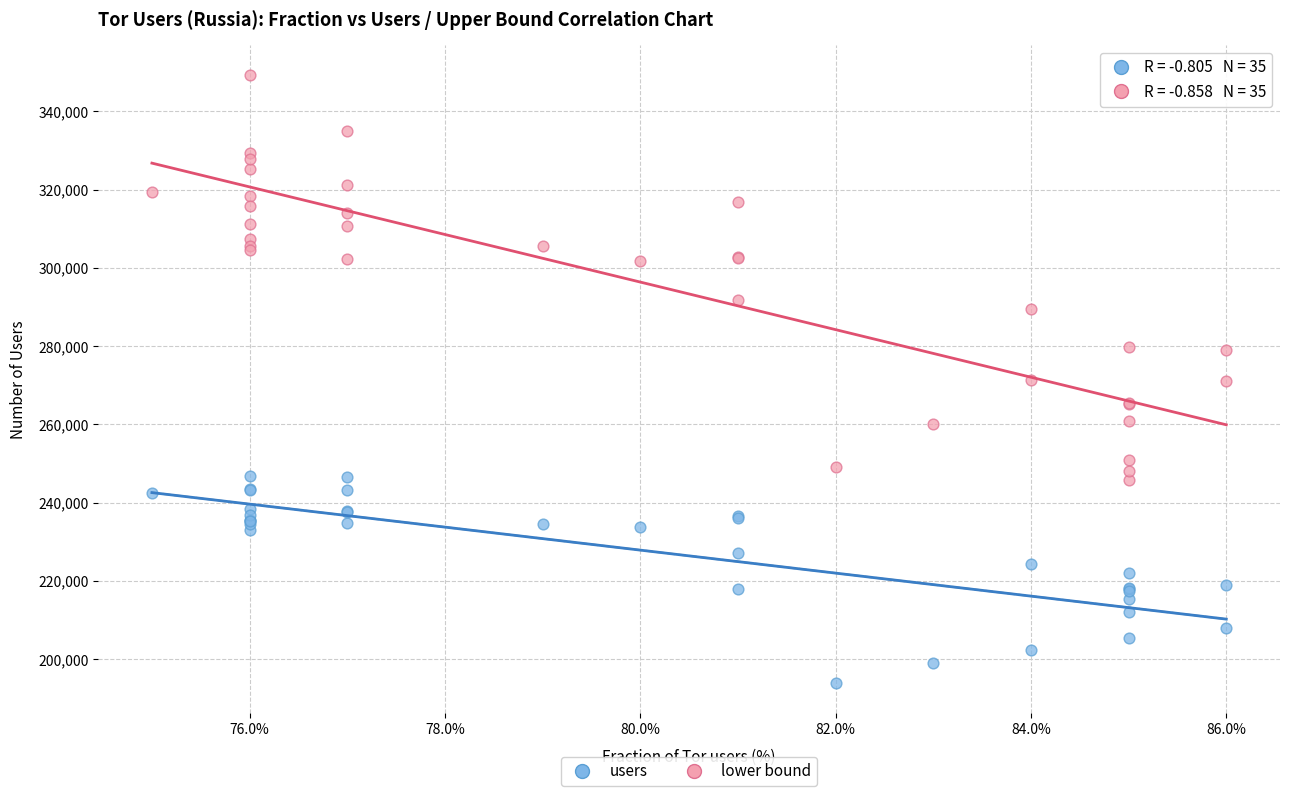

Which series has the widest spread of Y values?

lower bound